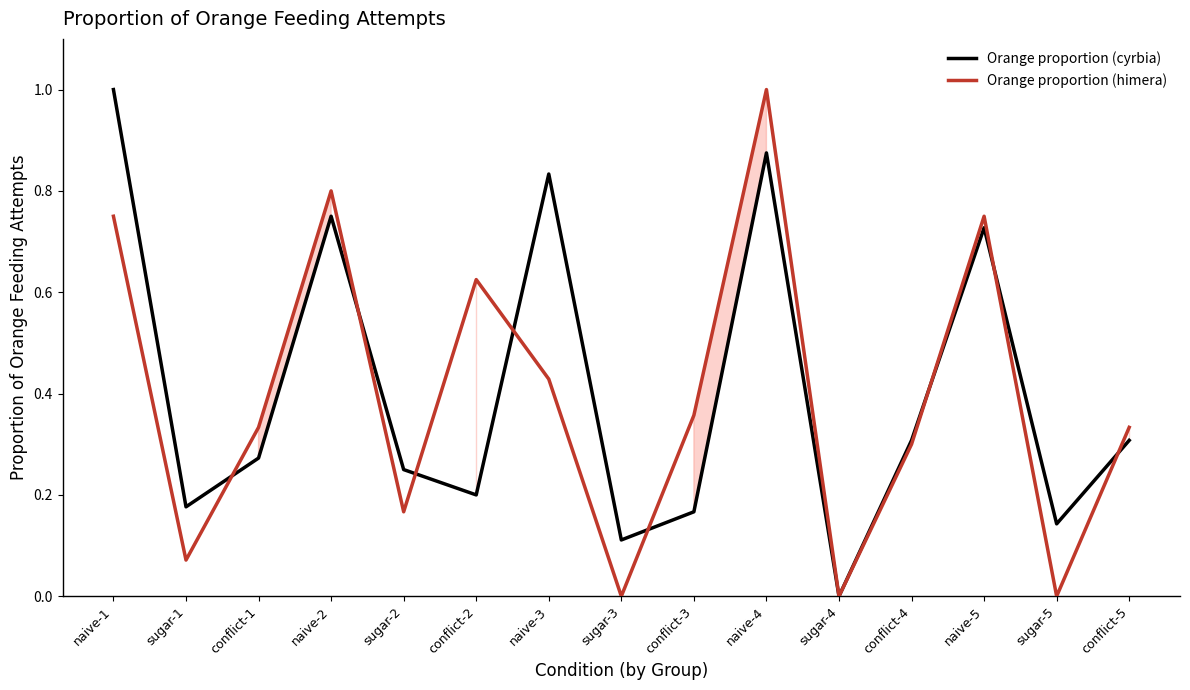

What is the difference between the Orange proportion (cyrbia) values at conflict-1 and naive-2?

0.5